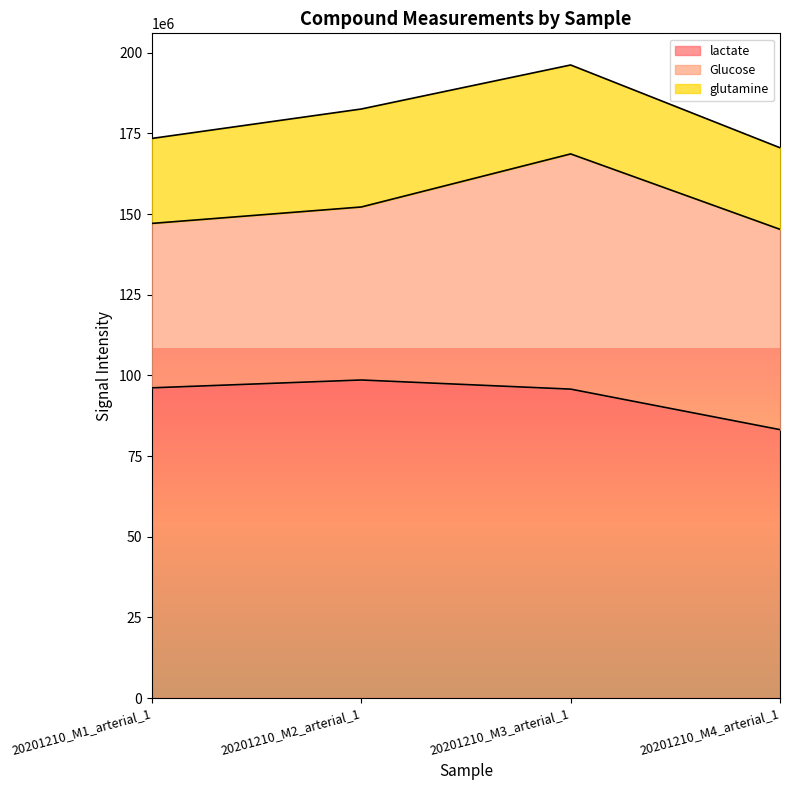

Between 20201210_M1_arterial_1 and 20201210_M3_arterial_1, which is larger?

20201210_M1_arterial_1